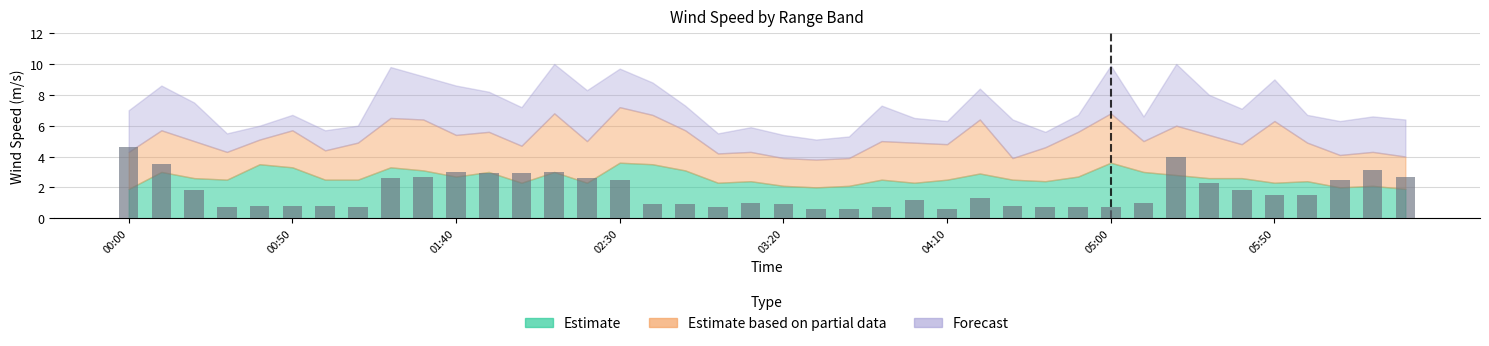

What is the value of the 32nd bar from the left?

1.0